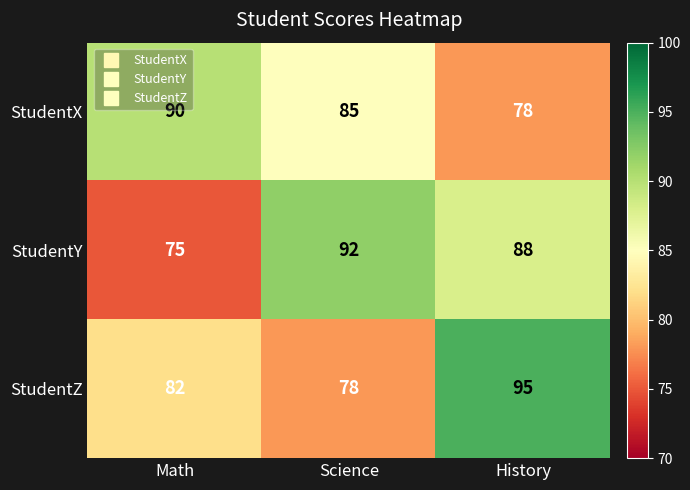

What is the spread (max minus min) of values at Math?

15